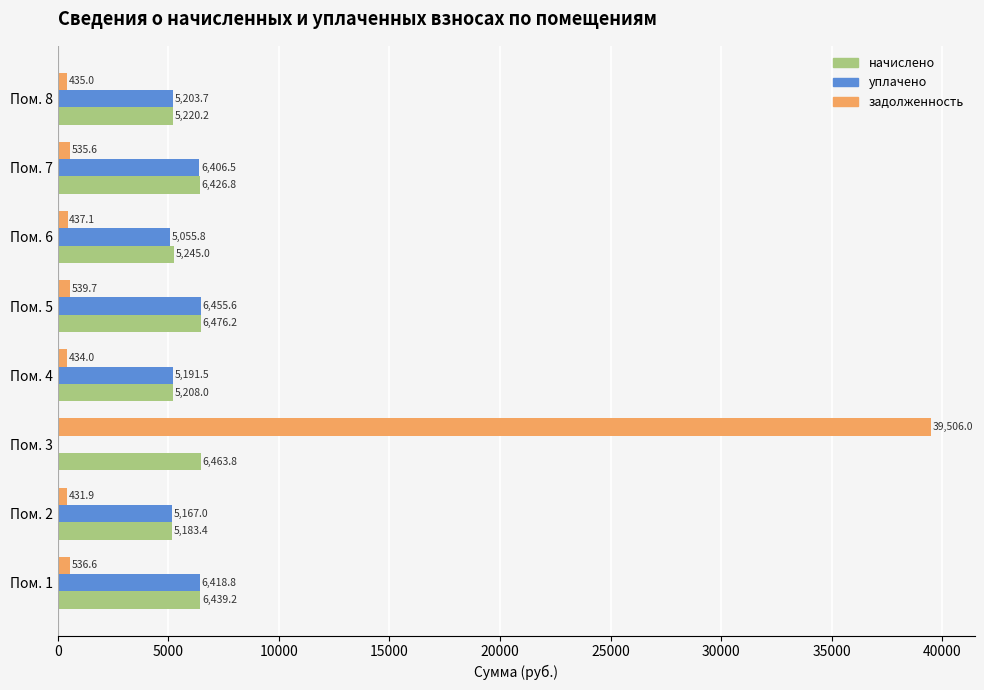

Between Пом. 5 and Пом. 6, which series saw the biggest shift?

уплачено